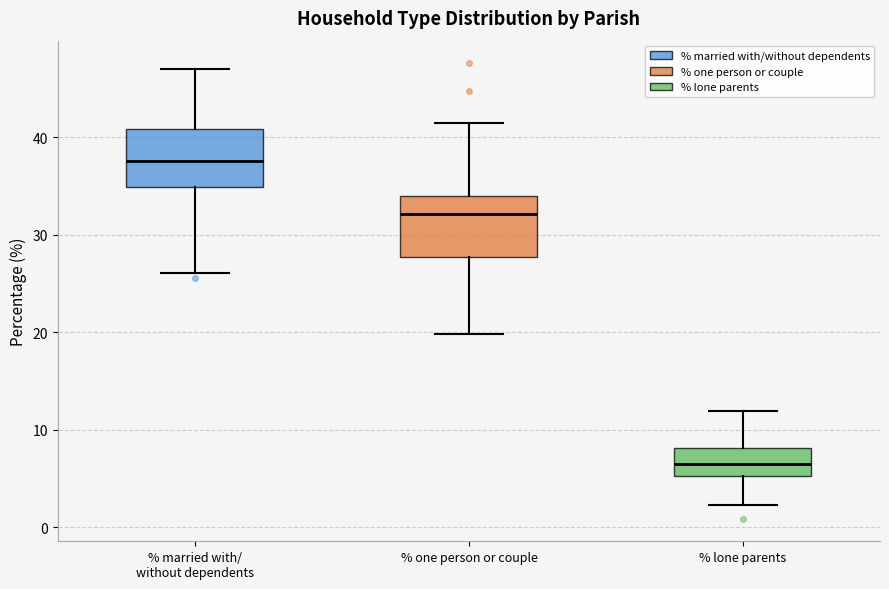

Reading left to right, read every box against the y-axis: the position of its median line, the range the box covers, and the ends of its whiskers. The values are not printed on the chart, so give them approximately, as read against the axis.

% married with/ without dependents: median 37, box 35 to 41, whiskers 26 to 47
% one person or couple: median 32, box 28 to 34, whiskers 20 to 41
% lone parents: median 7, box 5 to 8, whiskers 2 to 12